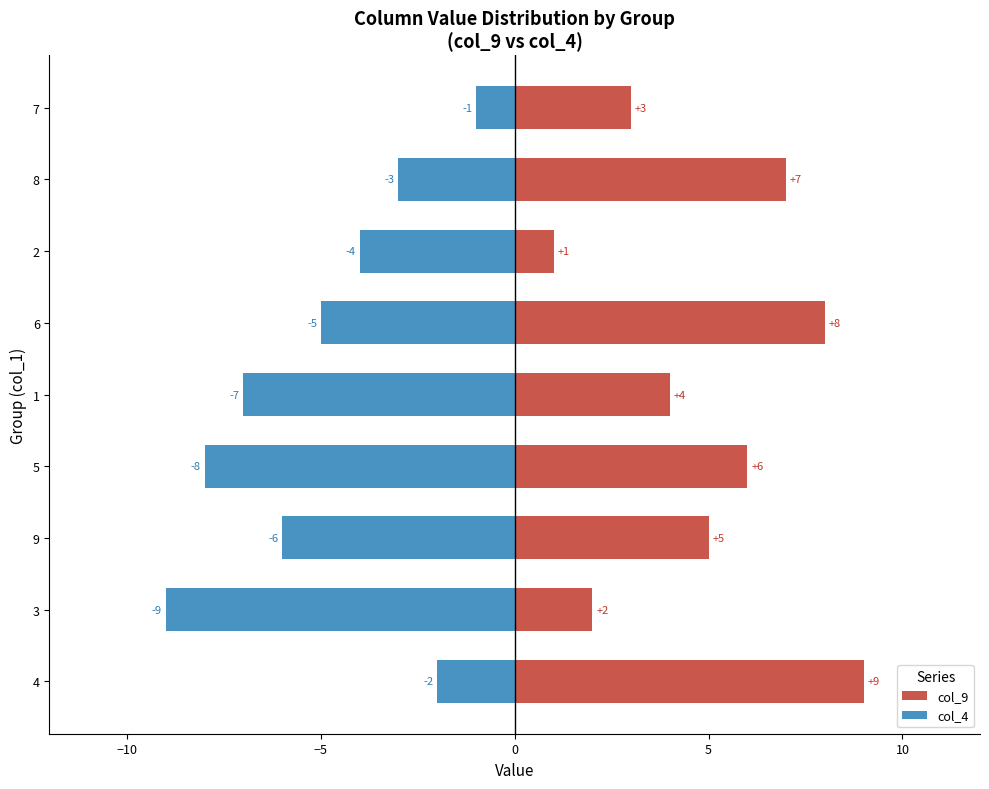

What is the value of the col_4 bar at the 9th from the left?

-1